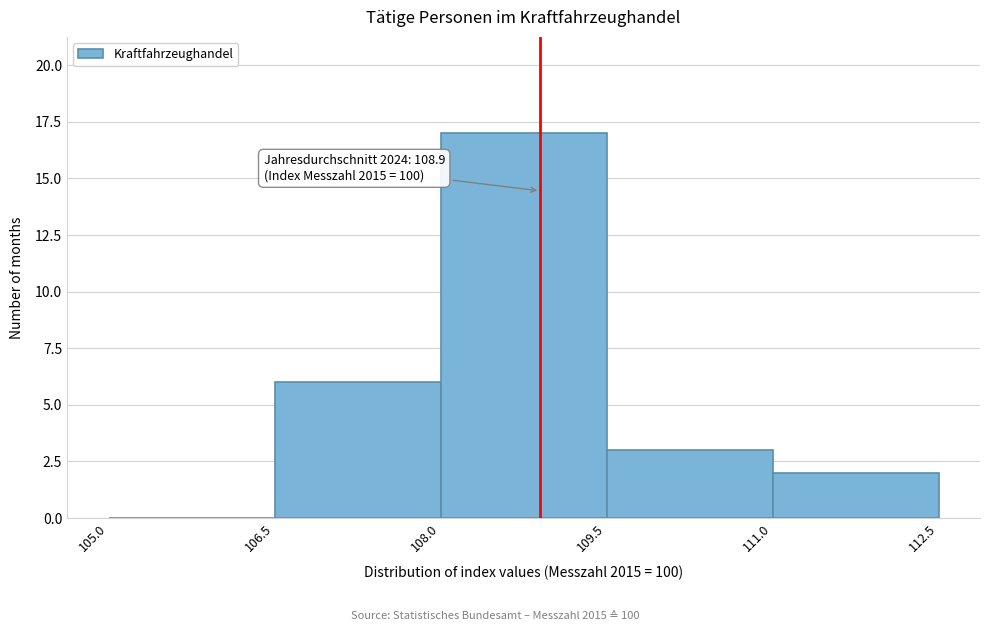

Which range on the x-axis has the tallest bar?

108.0 to 109.5